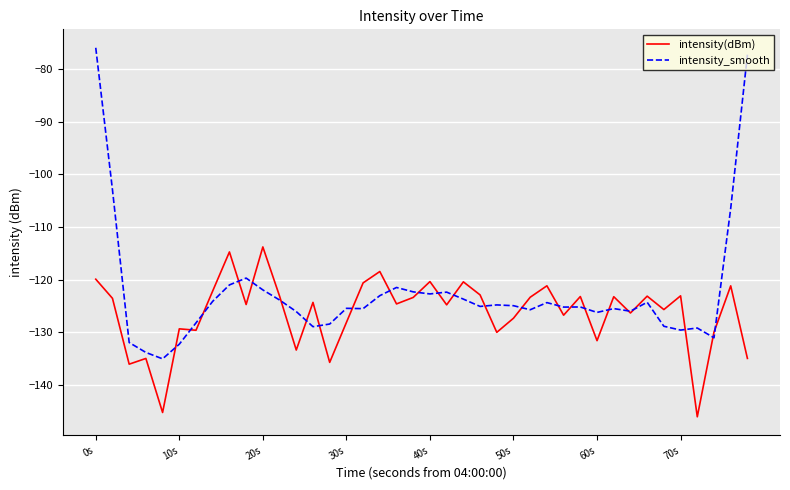

What is the highest value of the intensity(dBm) series?

-113.8